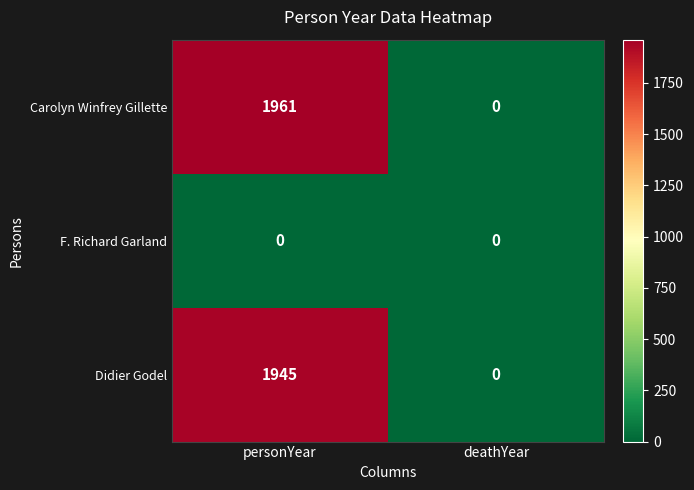

Rank the series by their maximum value, from lowest to highest.

F. Richard Garland, Didier Godel, Carolyn Winfrey Gillette